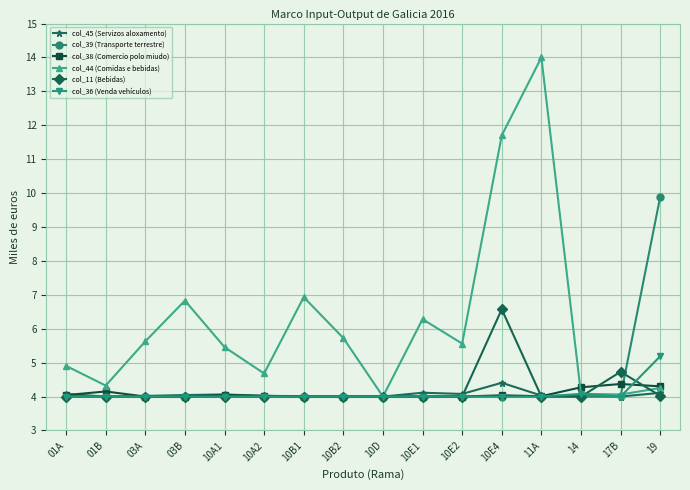

What is the label of the 9th point from the left?

10D